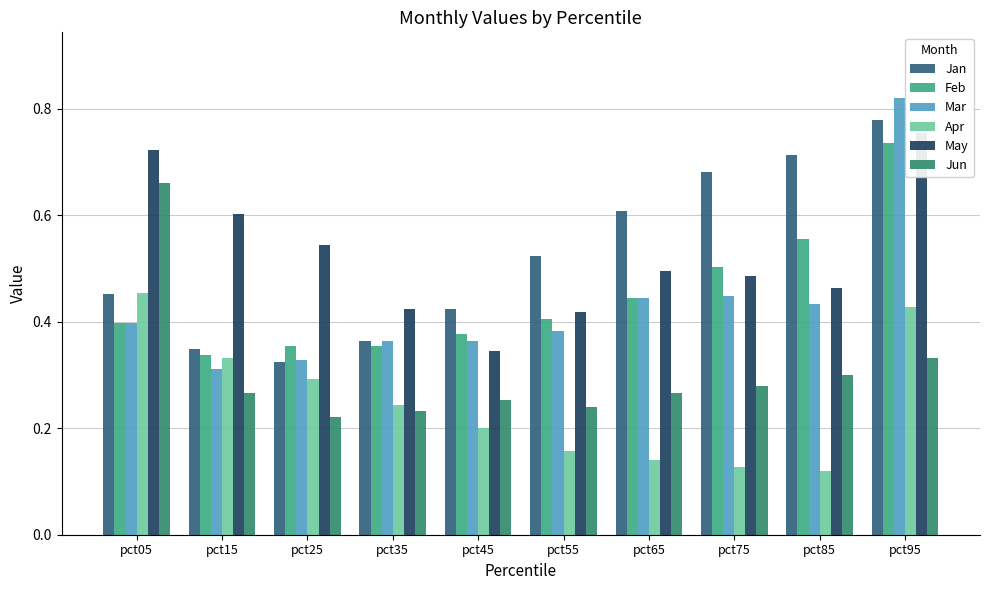

Which series has the largest range (max minus min)?

Mar